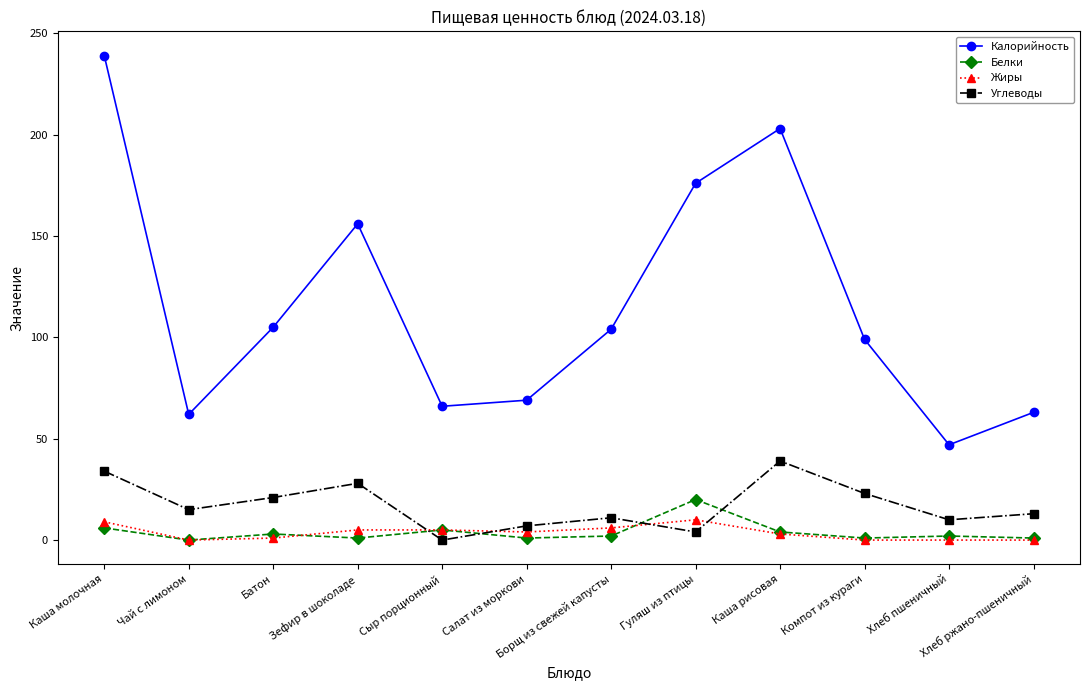

The Калорийность series shows 31 at Хлеб ржано-пшеничный. True or false?

False